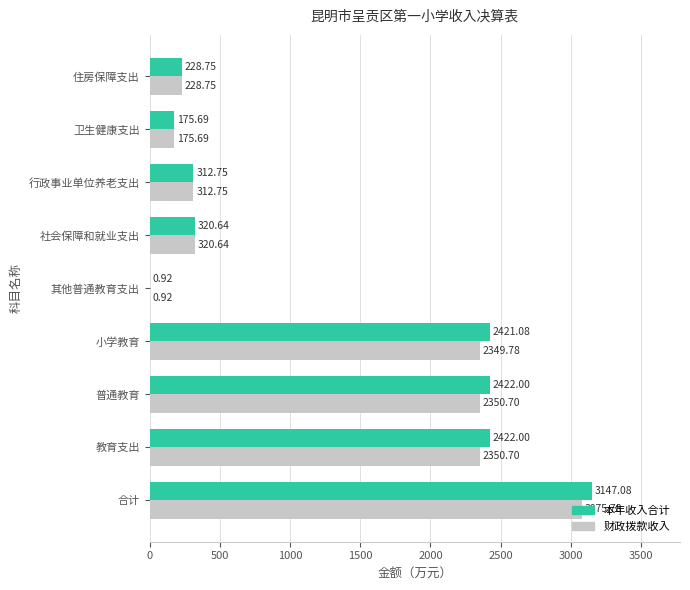

What is the sum of the 本年收入合计 values at 合计 and 行政事业单位养老支出?

3459.8